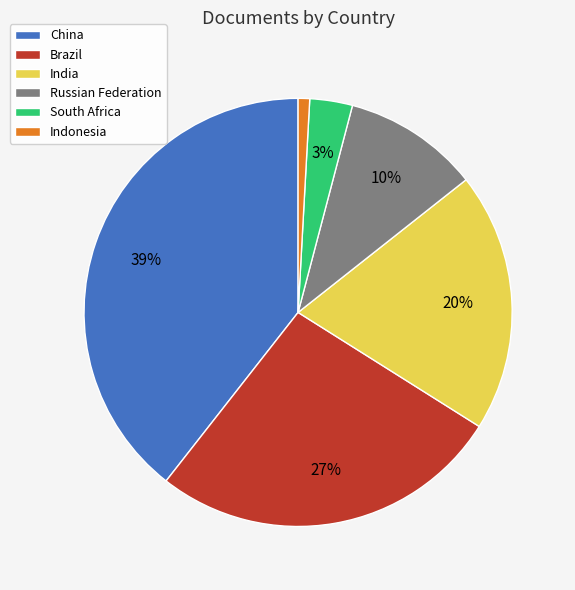

Combined, do India and Indonesia account for over 50%?

No